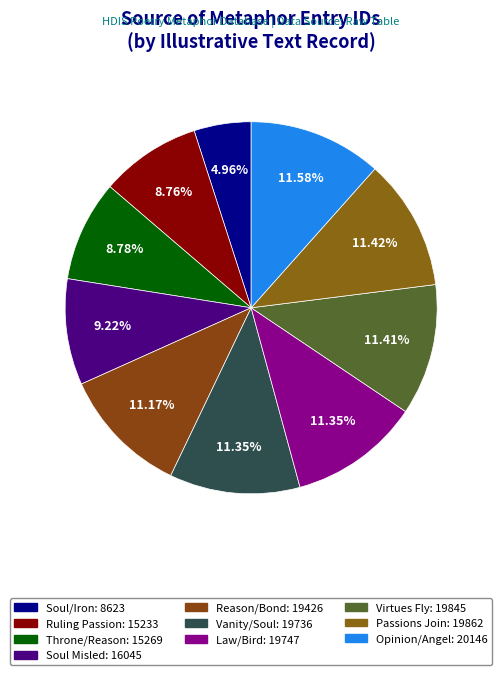

Count the number of slices in the pie.

10